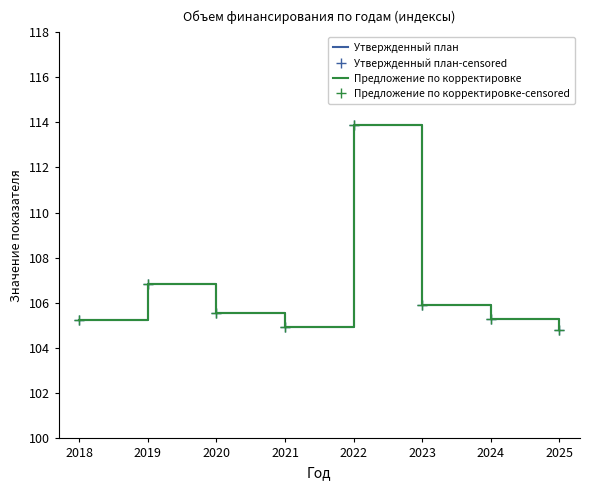

At how many categories does at least one series exceed 106?

2